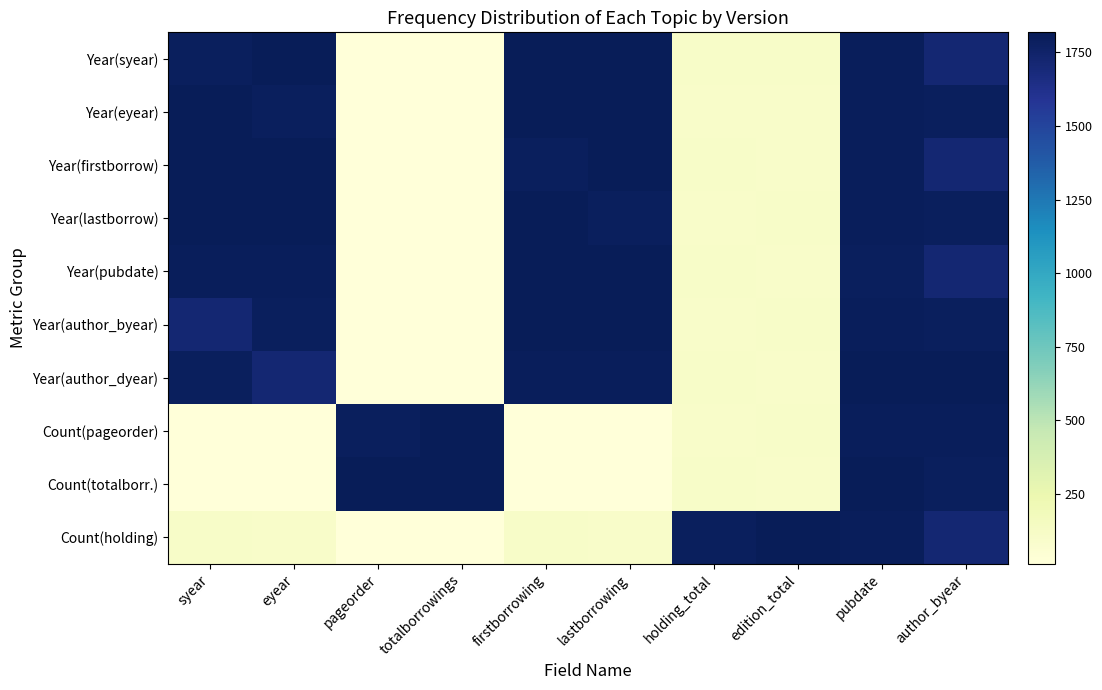

At which category does the chart reach its minimum across all series?

pageorder